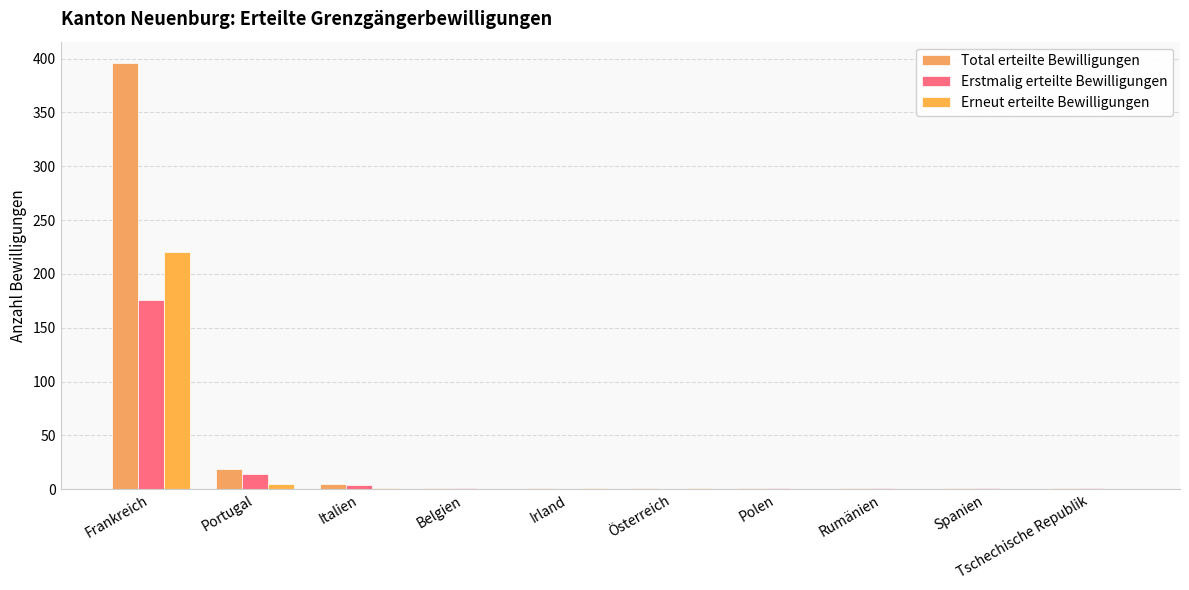

At how many categories does at least one series exceed 170?

1